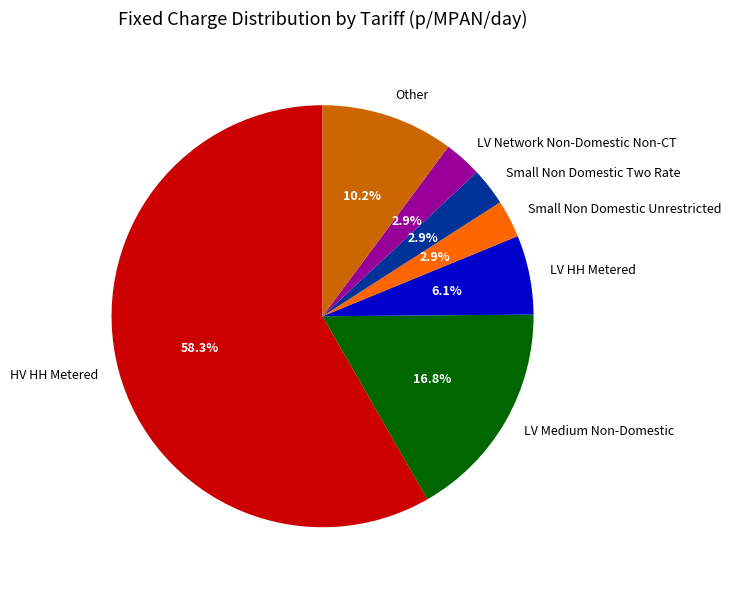

What portion of the pie excludes LV Medium Non-Domestic?

83.2%